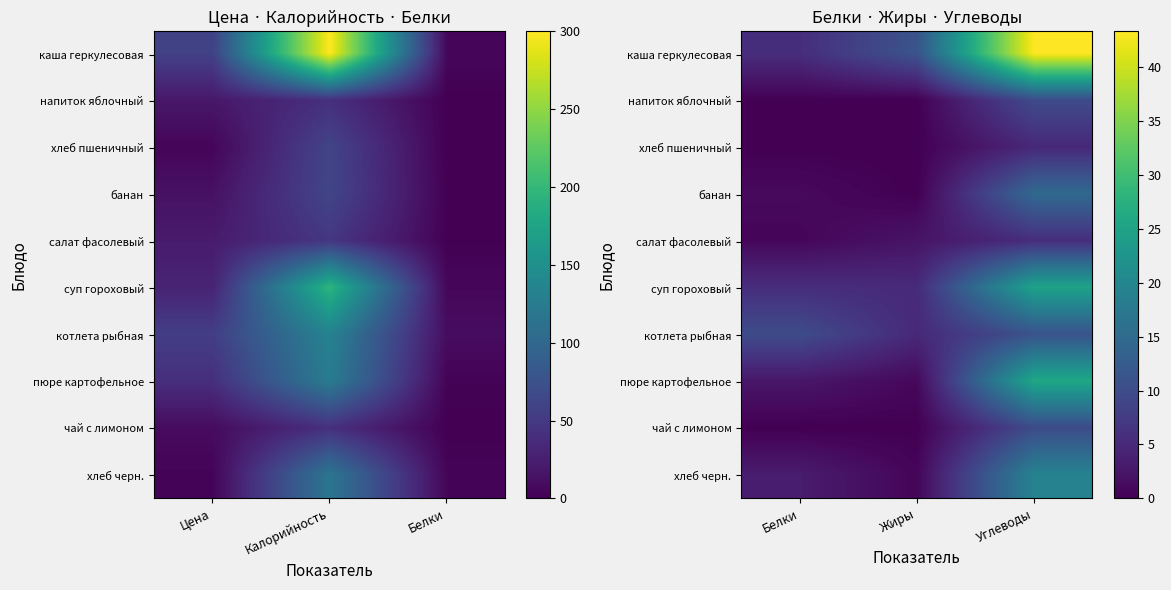

Which series changed the most between Белки and Углеводы?

каша геркулесовая